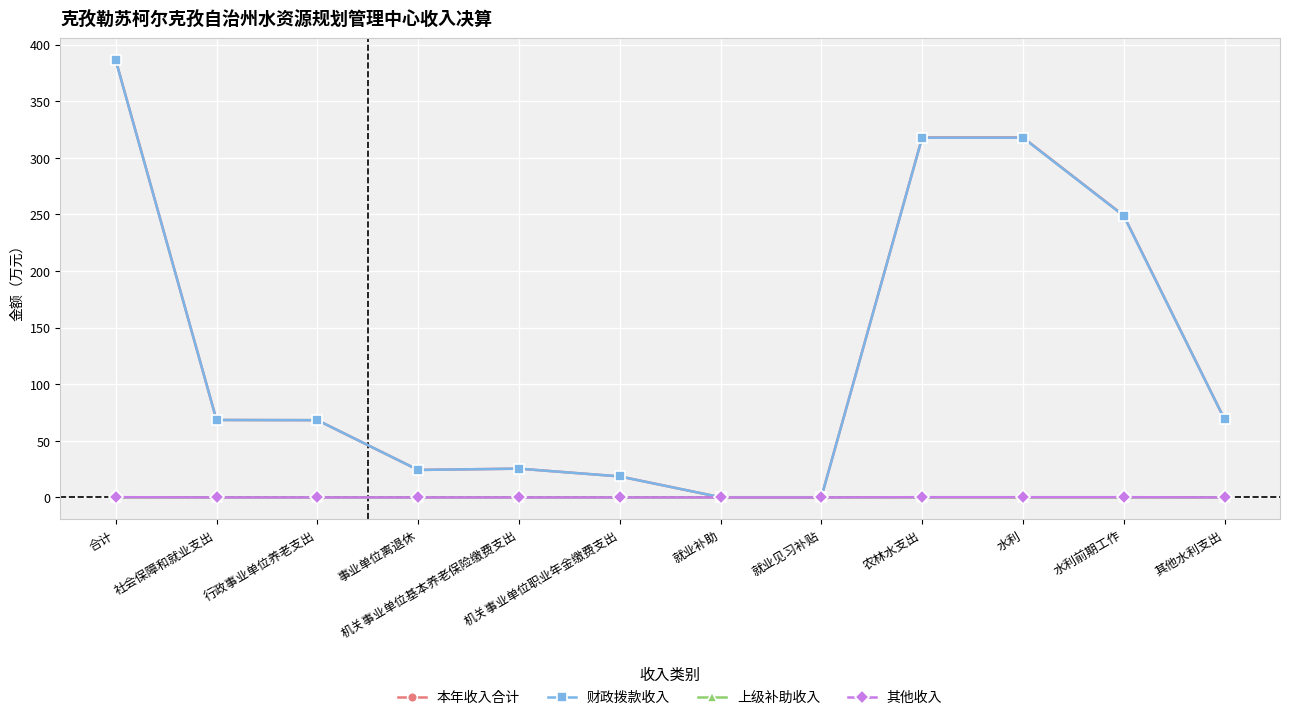

The value of 财政拨款收入 at 事业单位离退休 is 40.5. True or false?

False